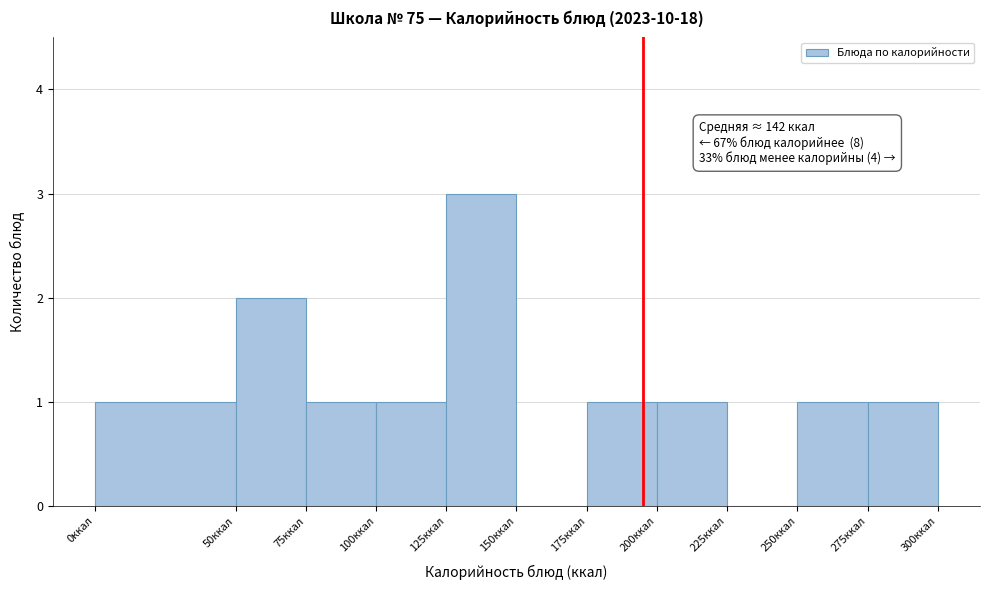

Which range on the x-axis has the tallest bar?

125 to 150